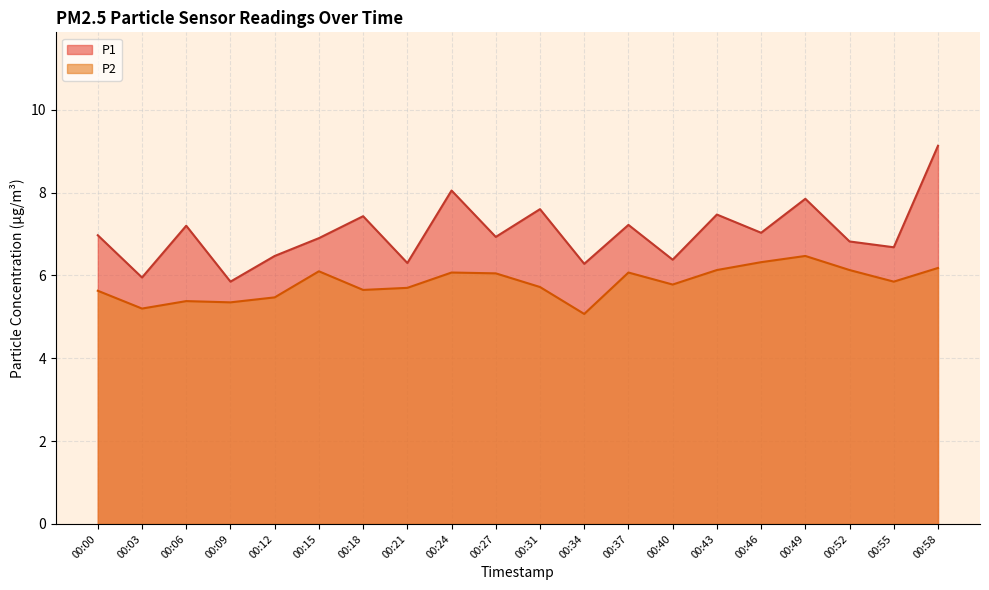

At which label does P1 reach its minimum?

00:09